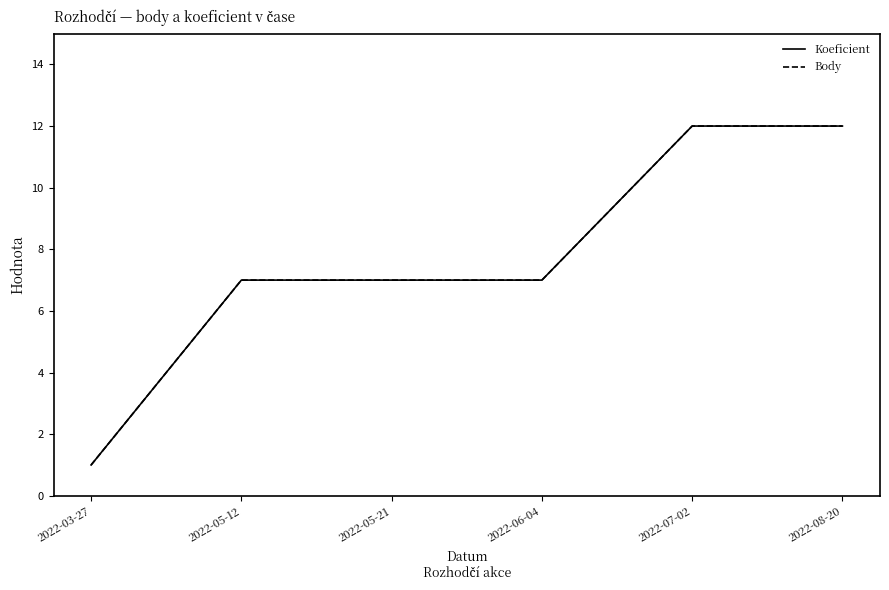

Where is Body nearest to the value 6?

2022-05-12